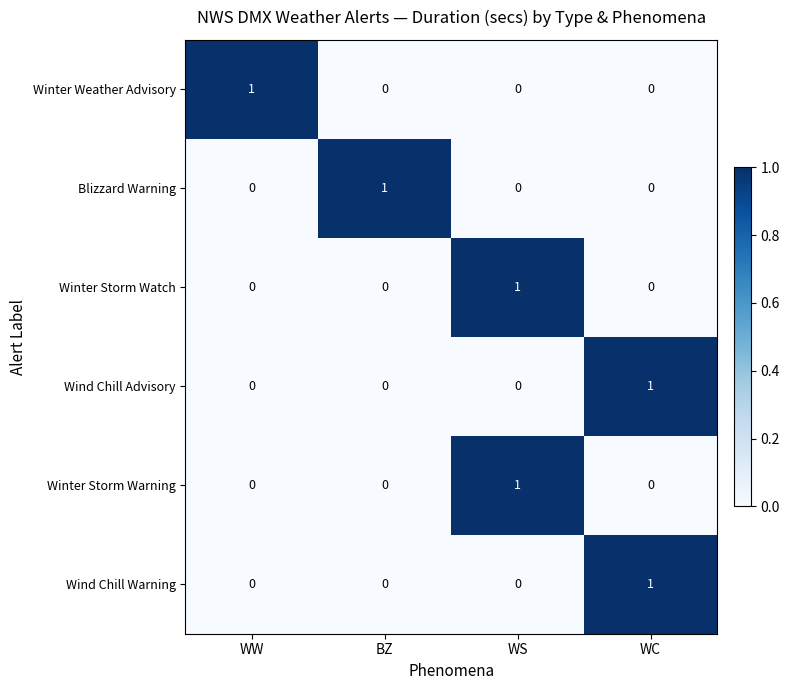

At how many categories does at least one series exceed 0?

4